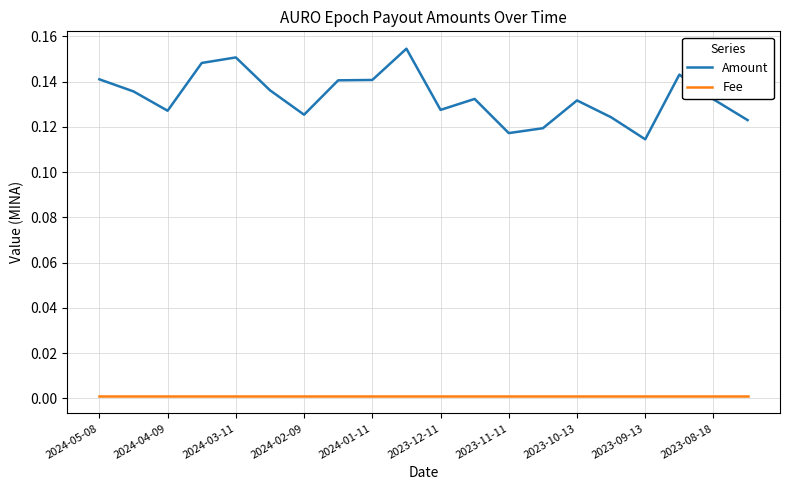

Which series has the largest total across all categories?

Amount